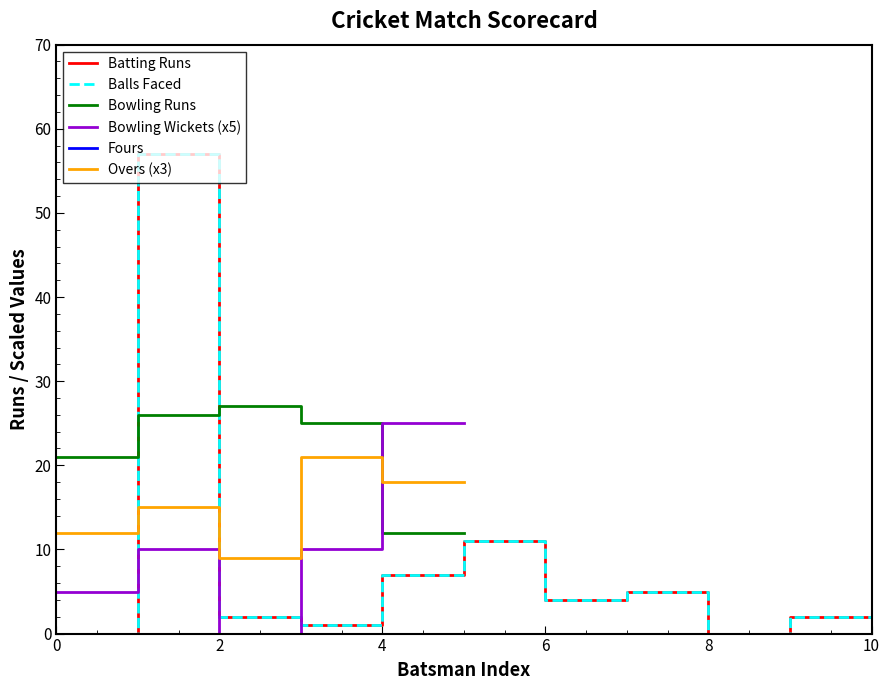

True or false: Balls Faced has a value of -27.8 at 10.

False